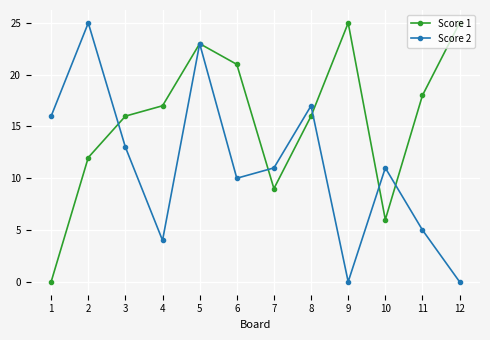

Where does the Score 2 series first go above 11?

1